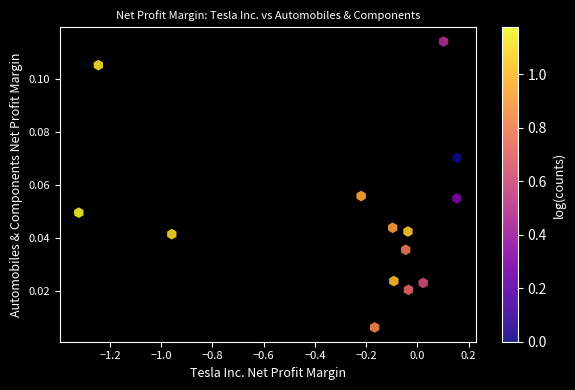

What is the range of X values (max minus min)?

1.5